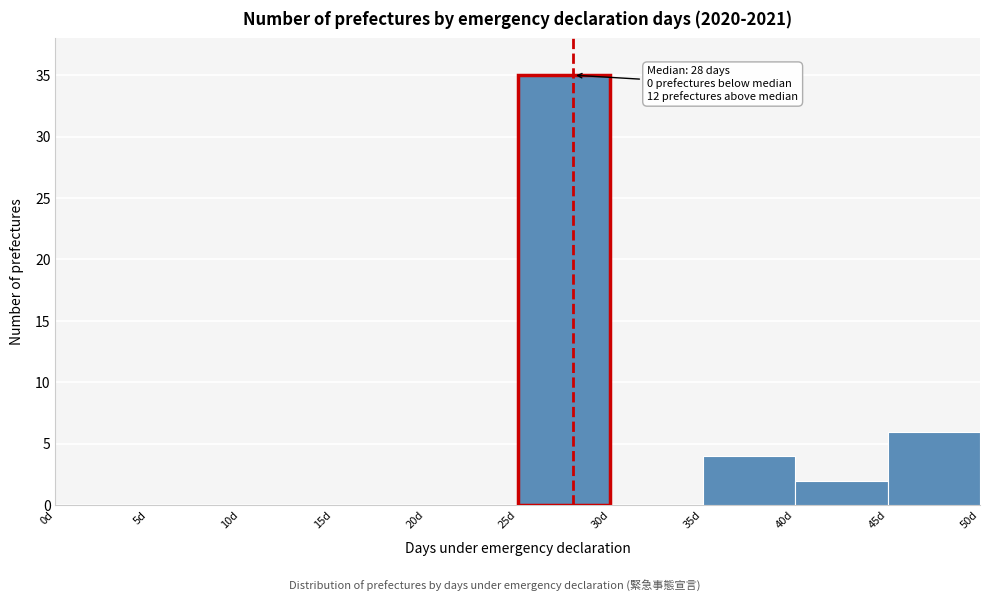

Which range on the x-axis has the tallest bar?

25 to 30